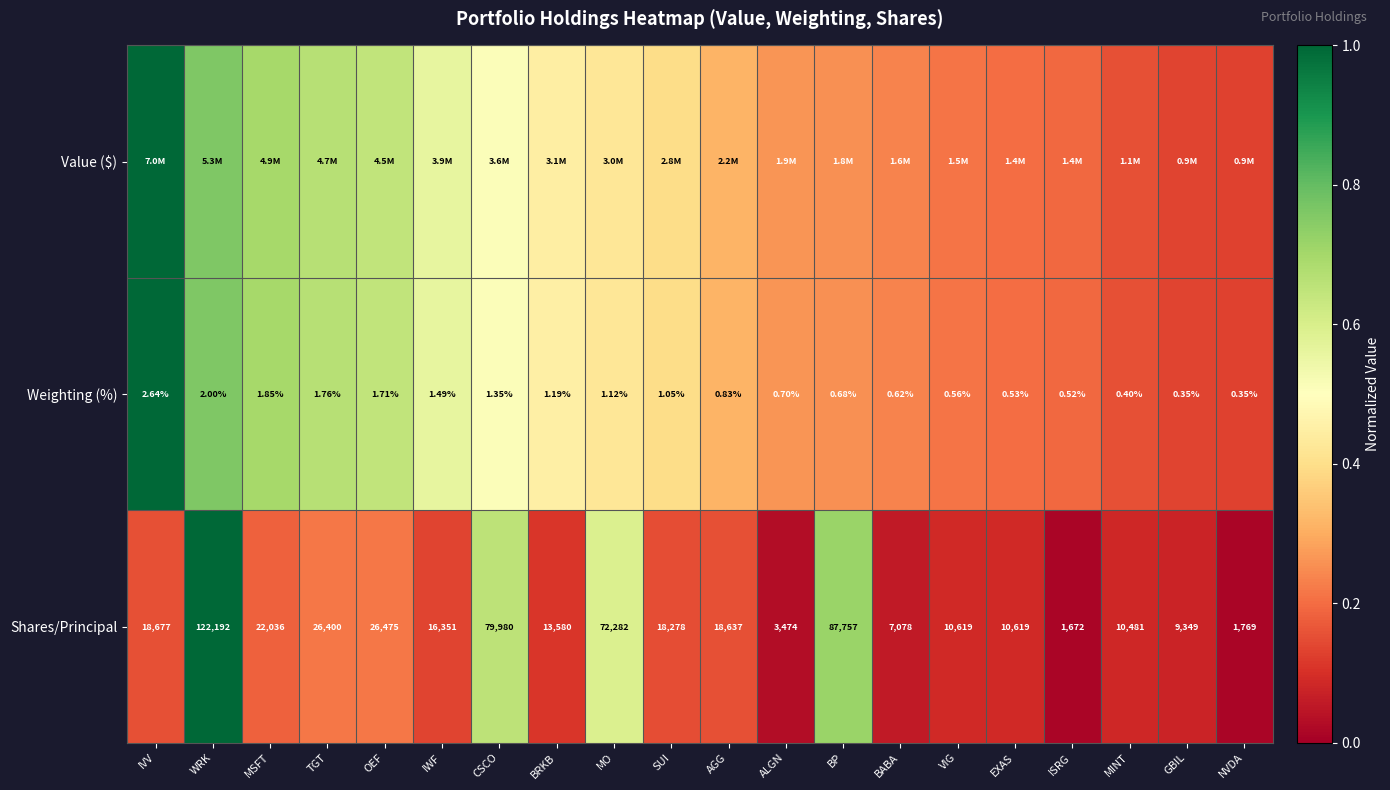

At which label is Shares/Principal closest to 61932?

MO